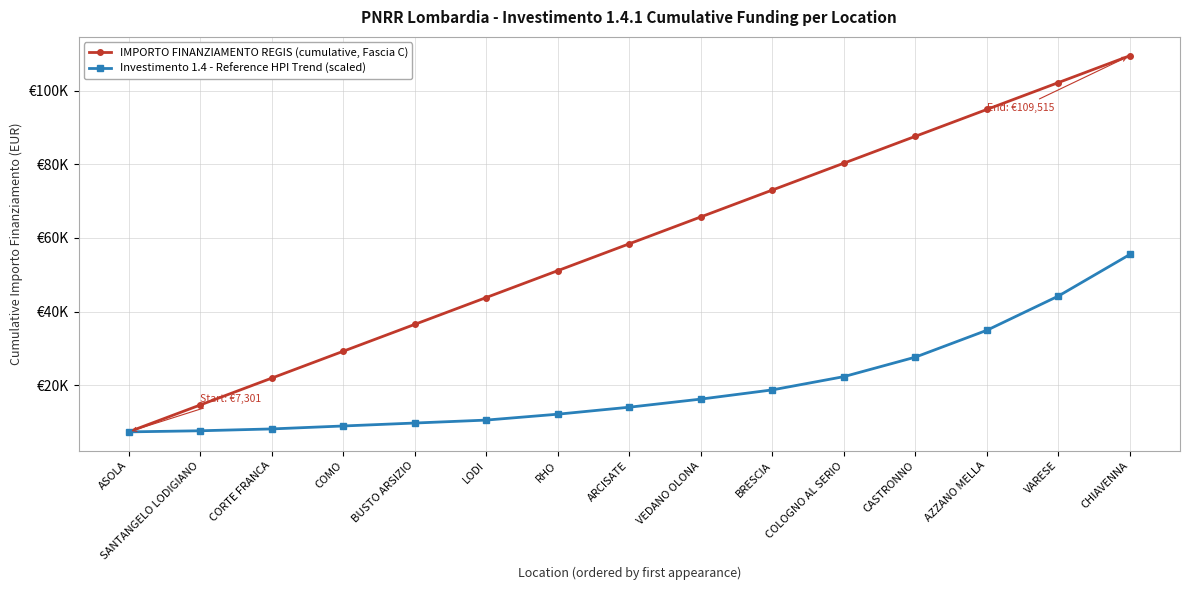

What is the total value across all series at CASTRONNO?

115224